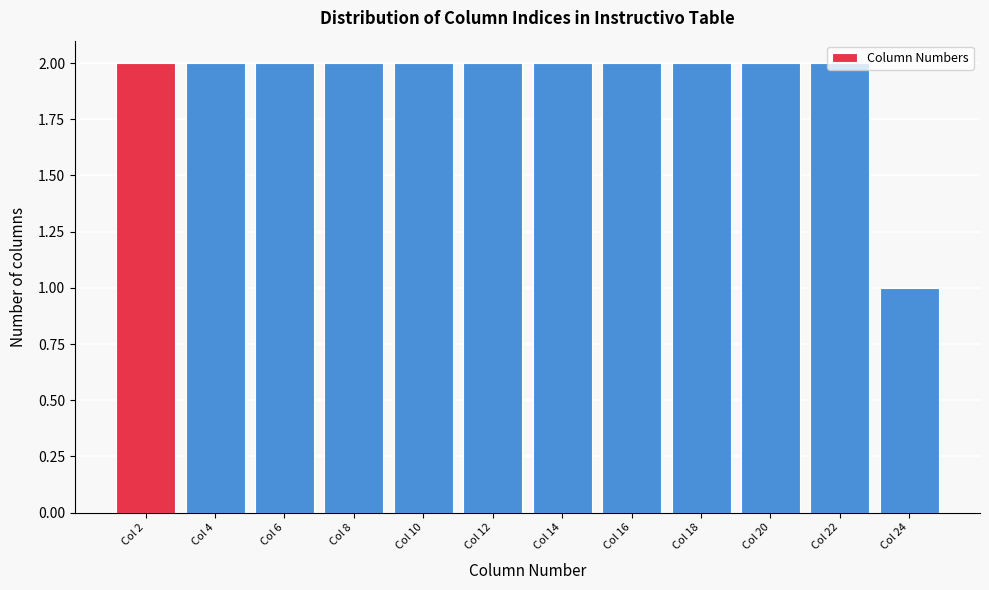

Approximately how many times larger is the value at Col 2 compared to Col 16?

1.0